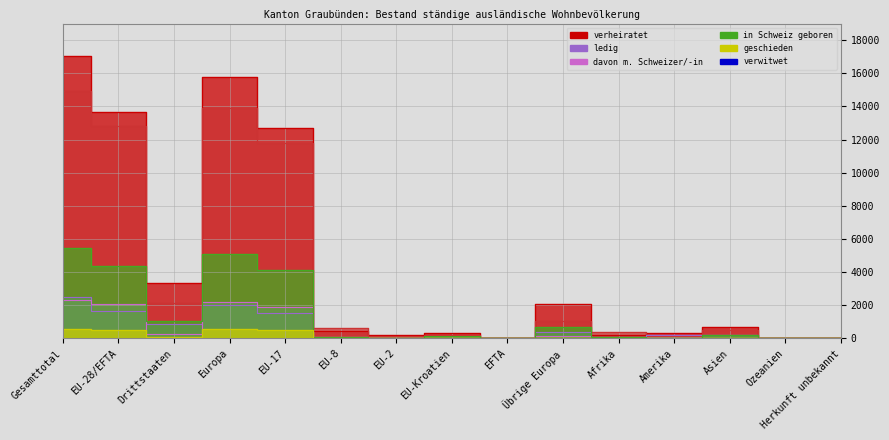

True or false: ledig and in_Schweiz_geboren intersect in this chart.

False